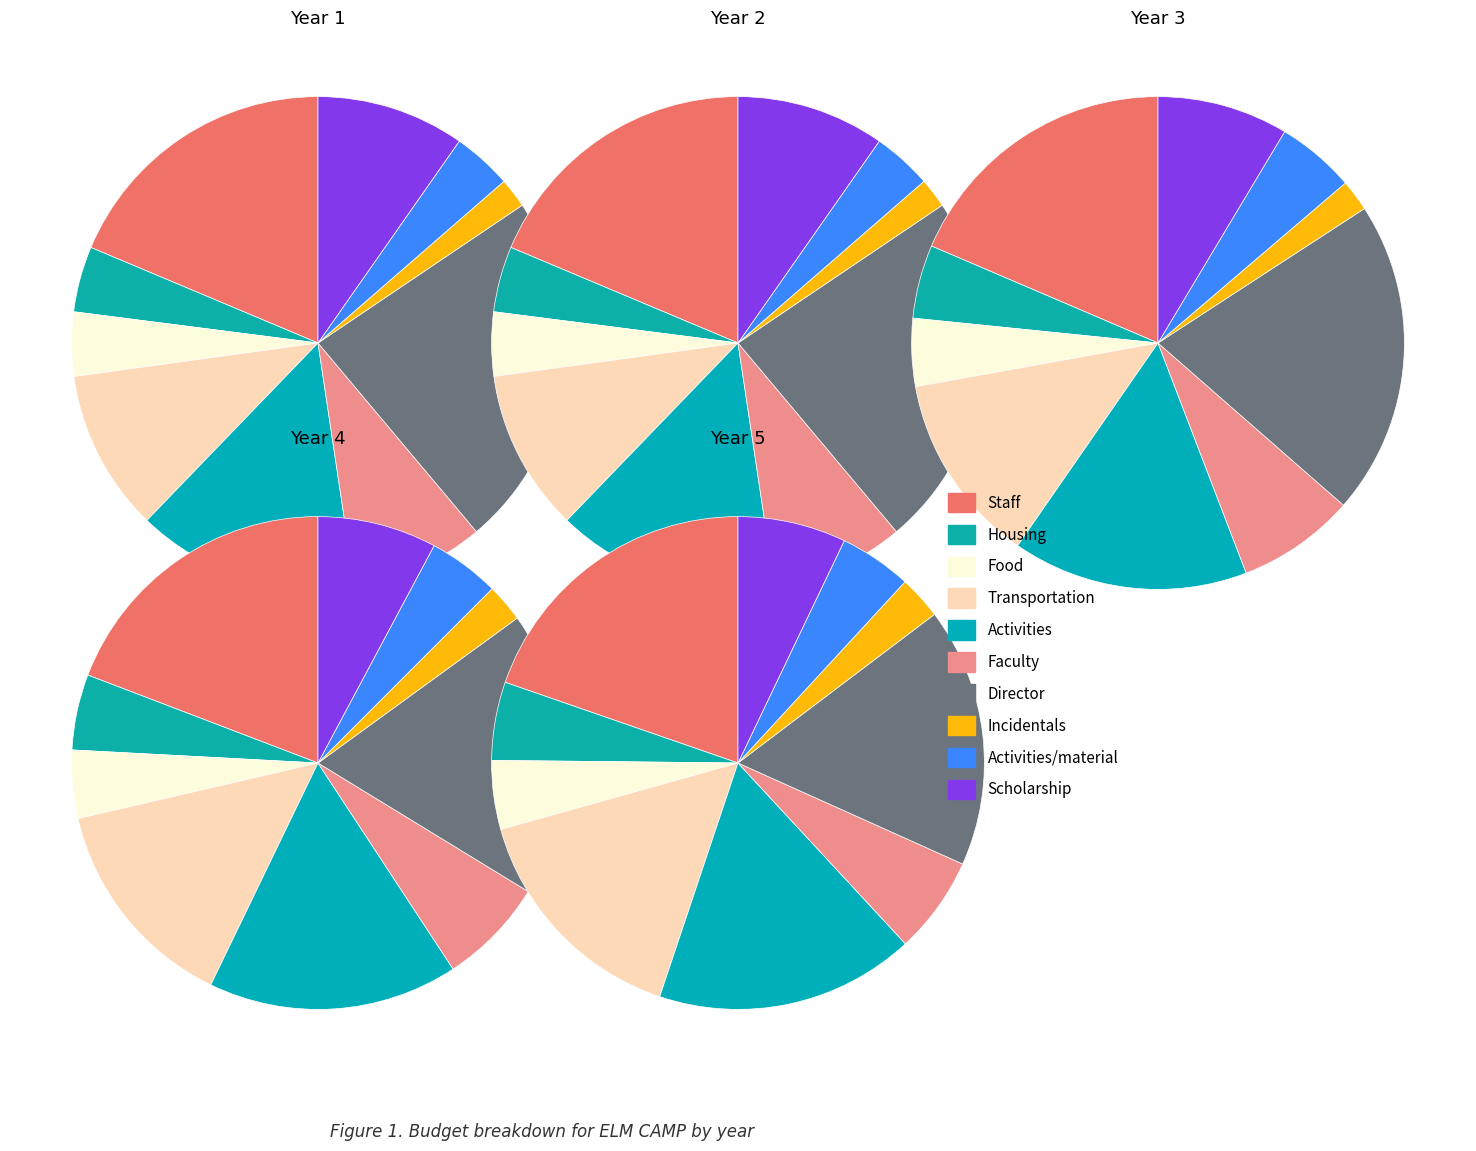

Rank the categories by Year 3 value from highest to lowest.

Director, Staff, Activities, Transportation, Scholarship, Faculty, Activities/material, Housing, Food, Incidentals